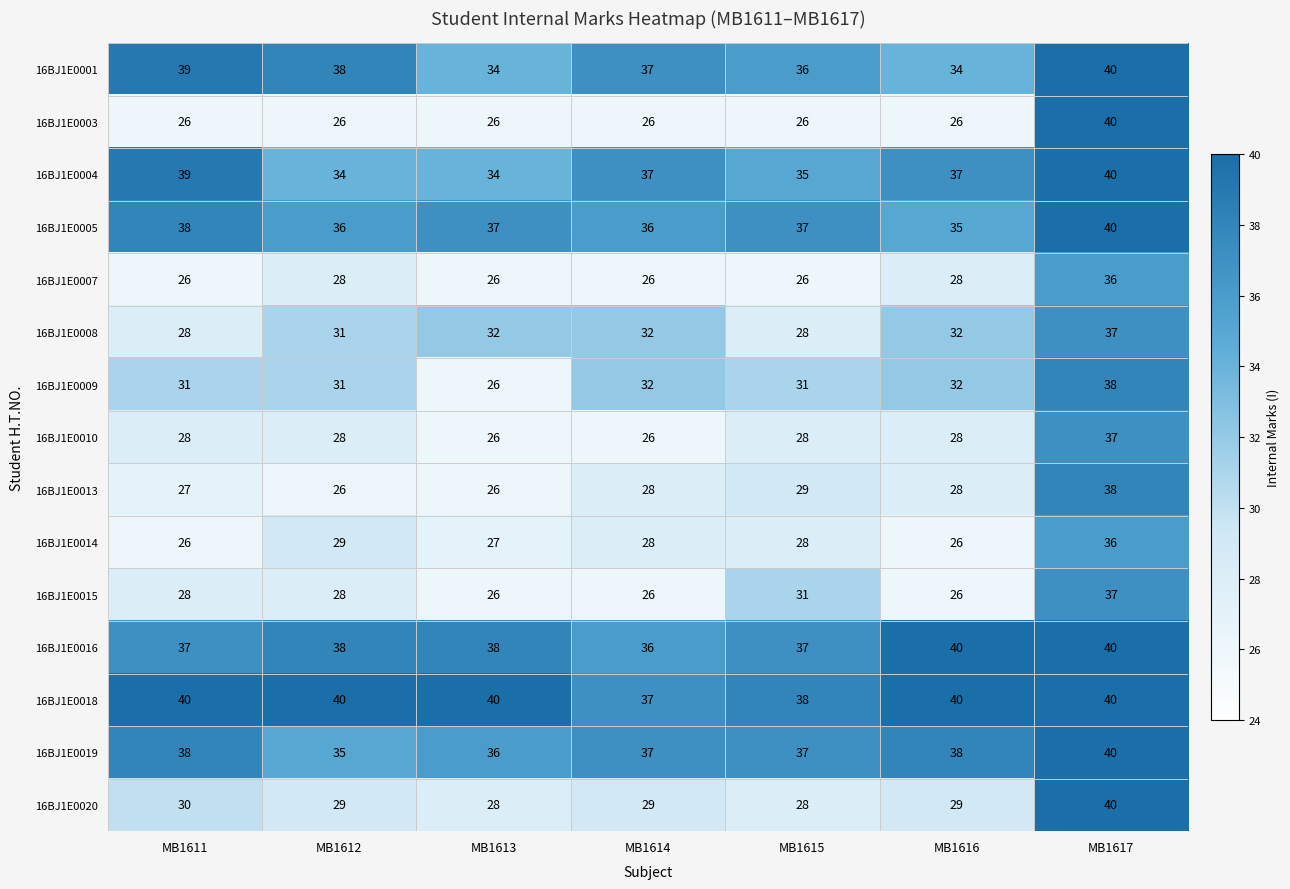

What is the greatest value displayed?

40